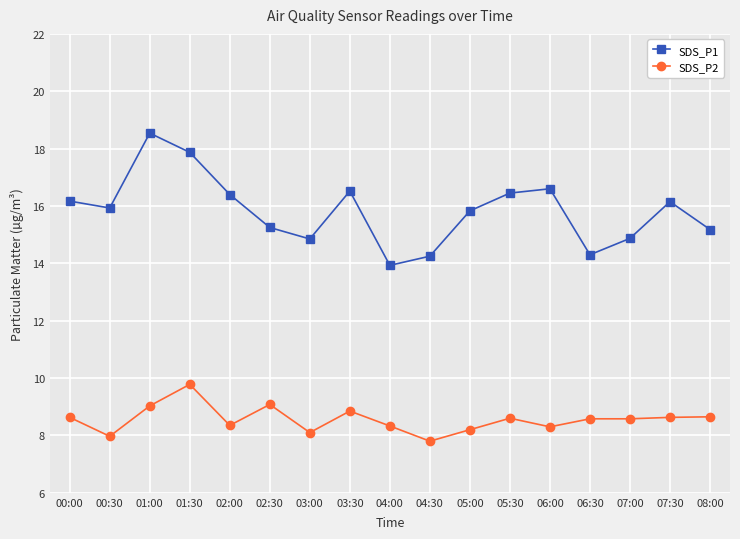

At how many categories does at least one series exceed 9?

17